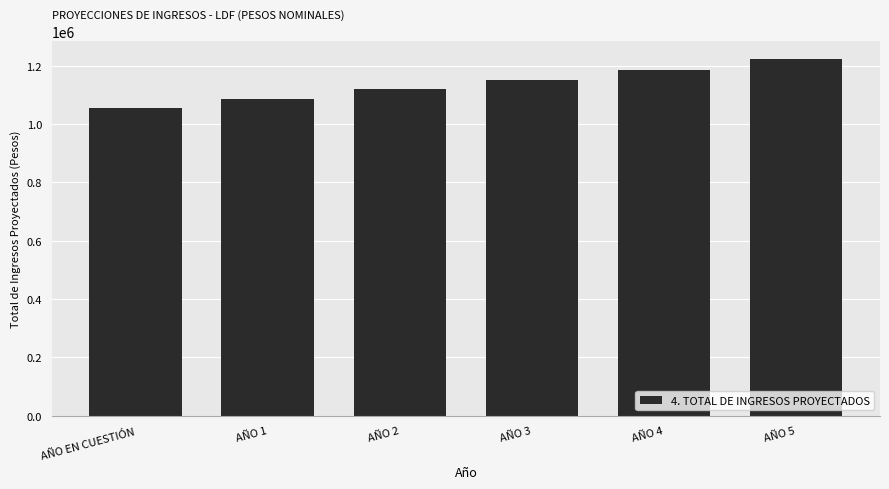

What is the difference between the values at AÑO 5 and AÑO 1?

136384.5